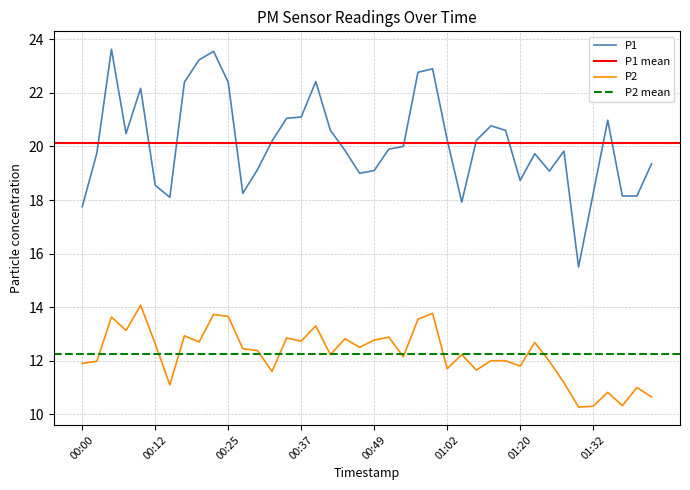

In P2, how many points are lower than both neighbors (excluding endpoints)?

13